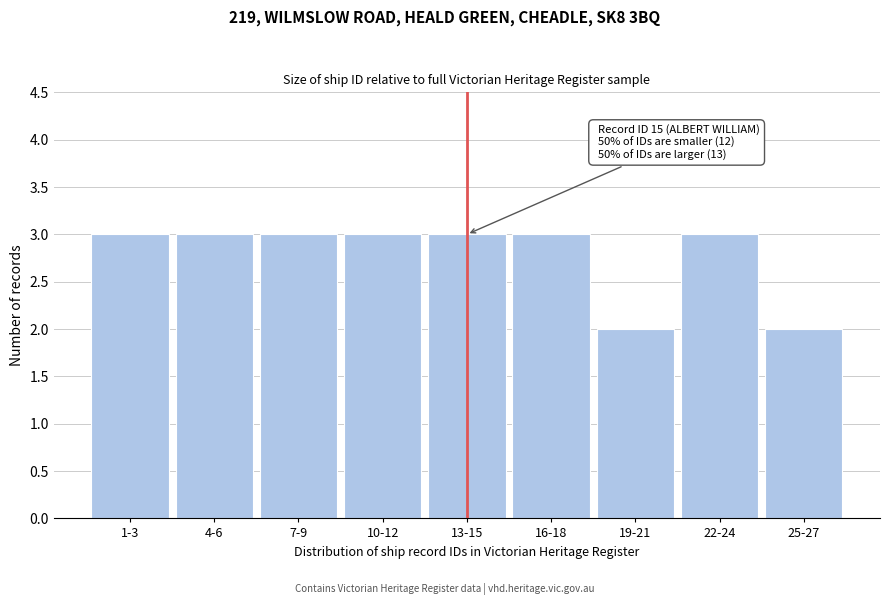

Reading right to left, list all the values displayed in this chart.

2	3	2	3	3	3	3	3	3